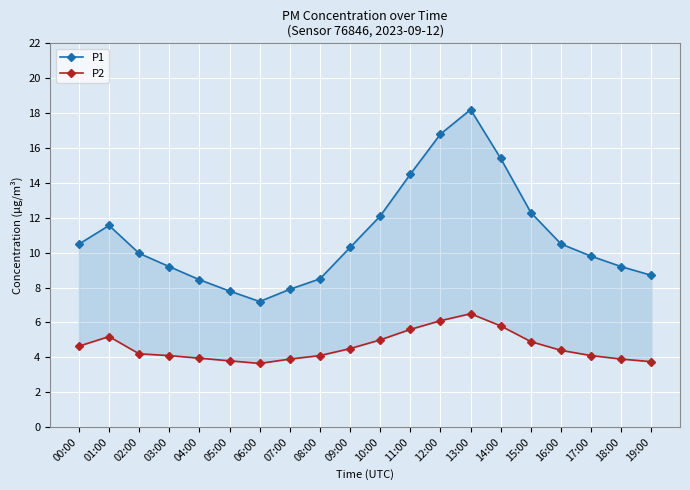

How many data points does each series have?

20